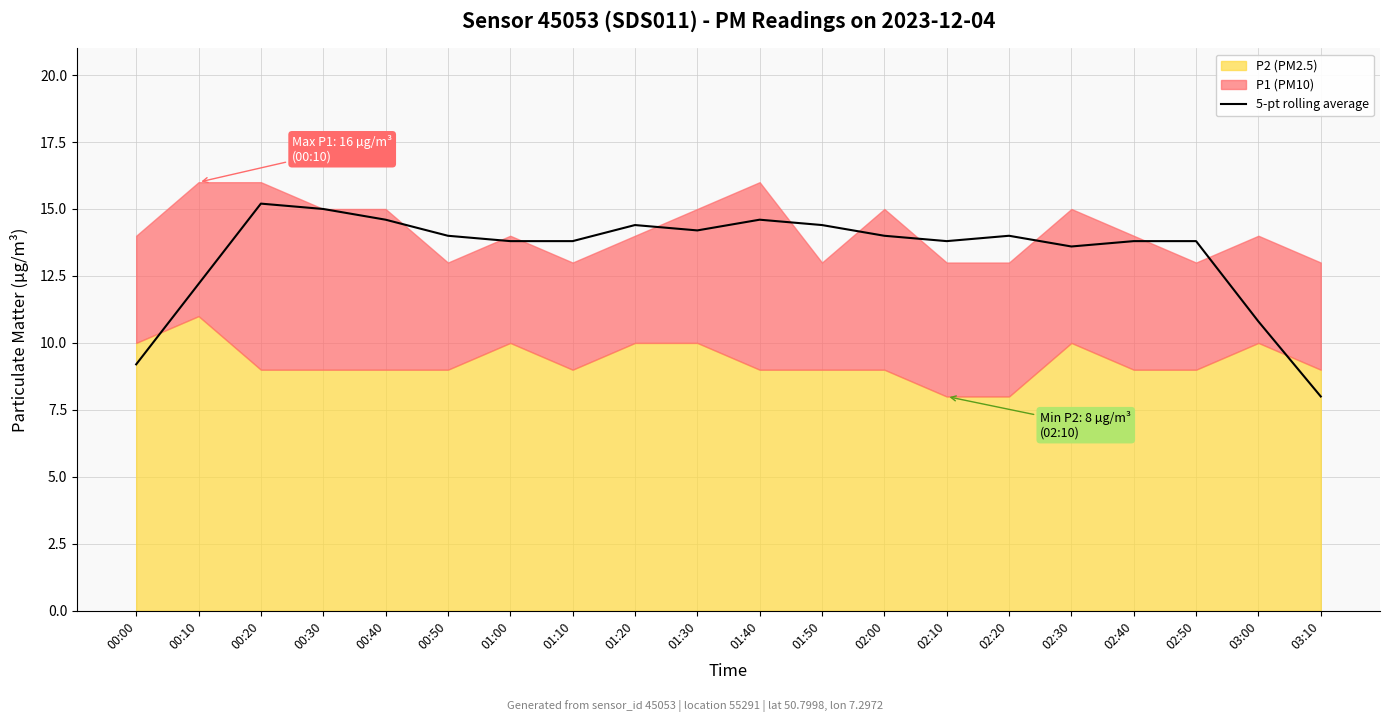

What is the difference between the maximum and minimum values?

7.2